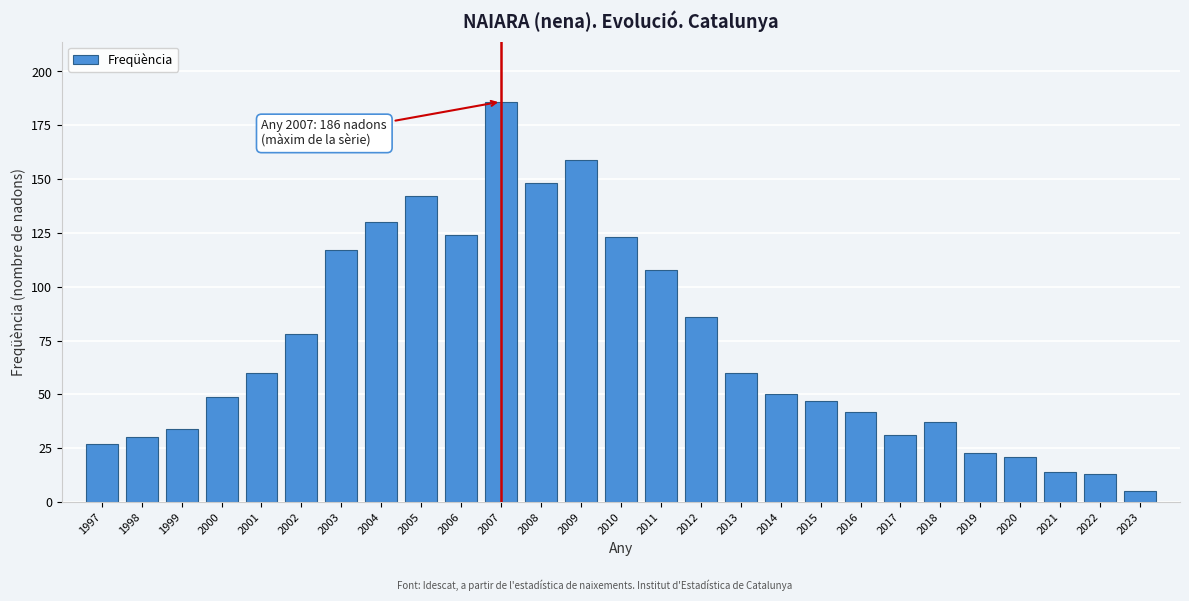

Reading left to right, transcribe all the data shown in this chart.

27	30	34	49	60	78	117	130	142	124	186	148	159	123	108	86	60	50	47	42	31	37	23	21	14	13	5